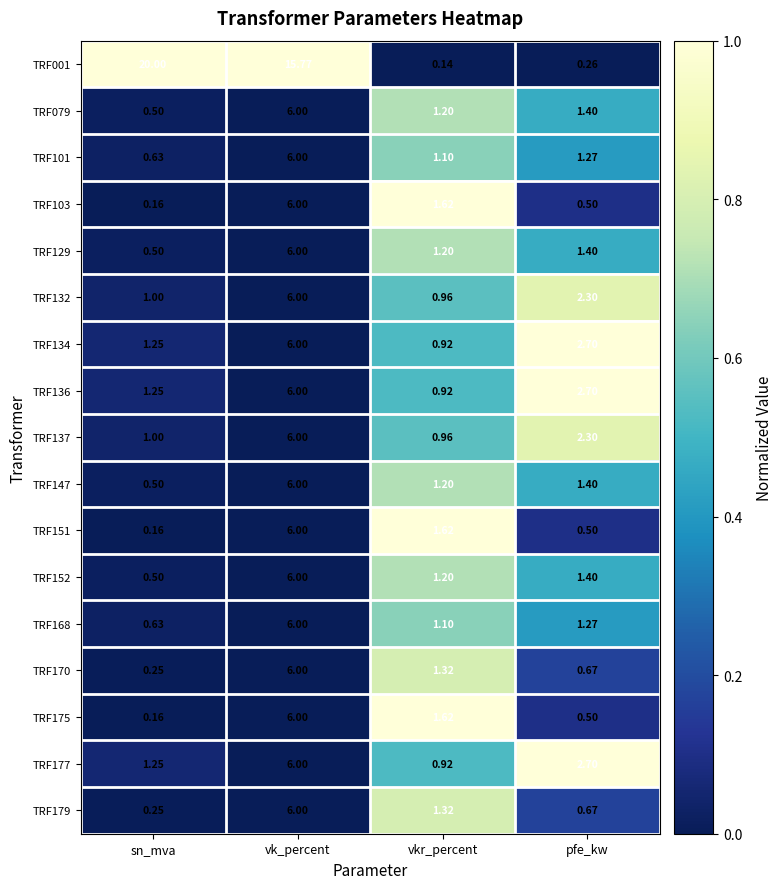

What is the total value across all series at vkr_percent?

19.3